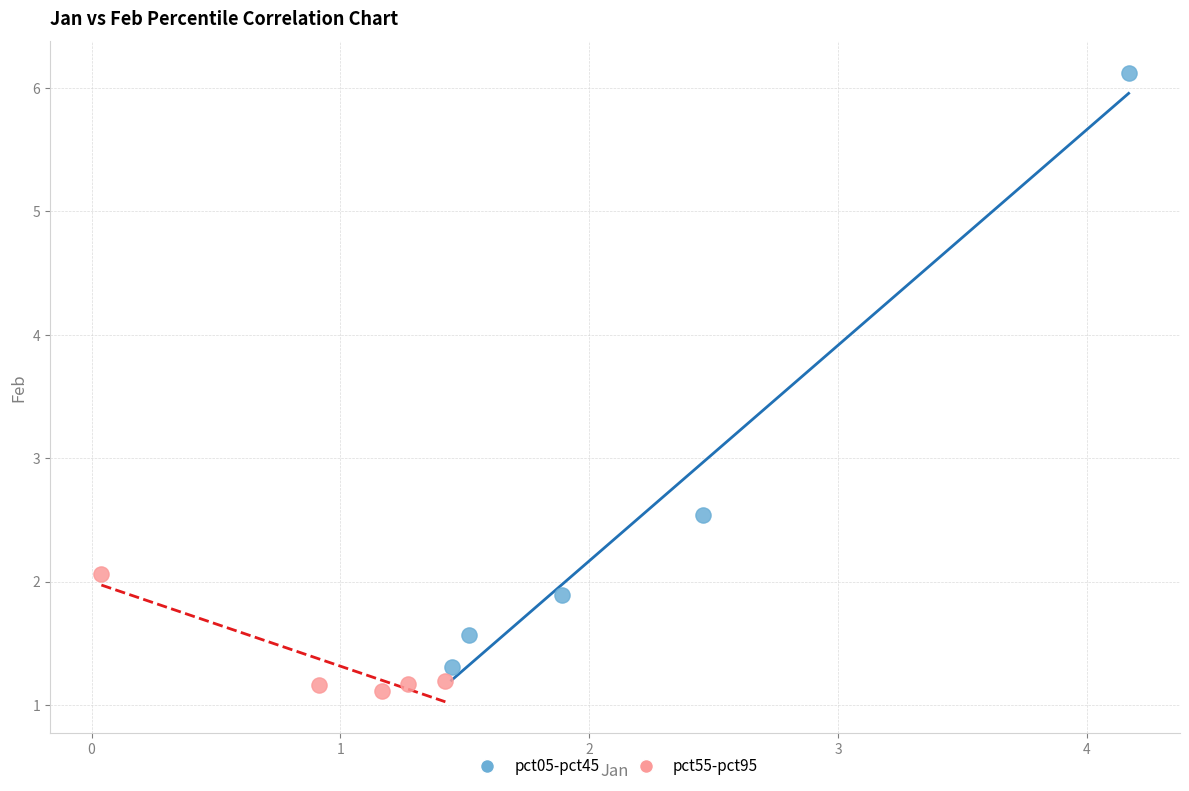

Which series has the widest spread of Y values?

pct05-pct45